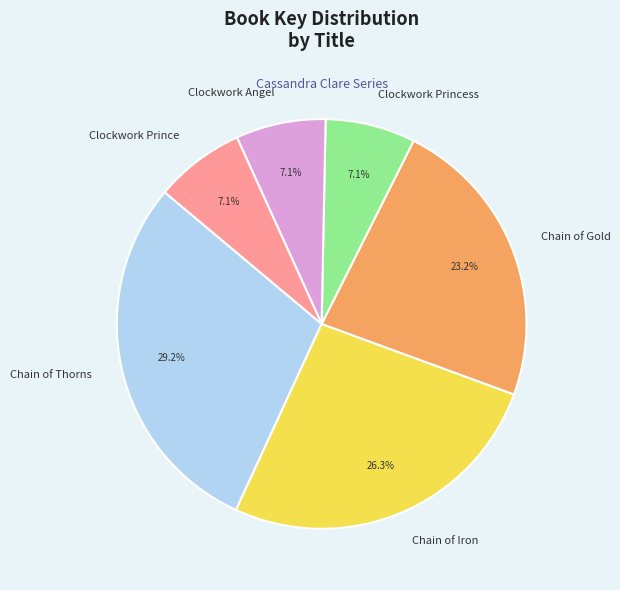

What is the ratio of the value at Chain of Thorns to the value at Clockwork Angel?

4.1